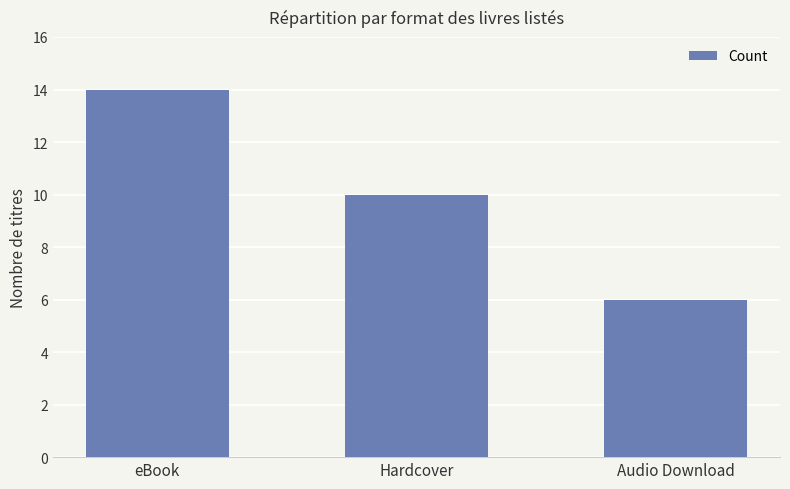

Reading left to right, extract all data points from this chart.

14	10	6